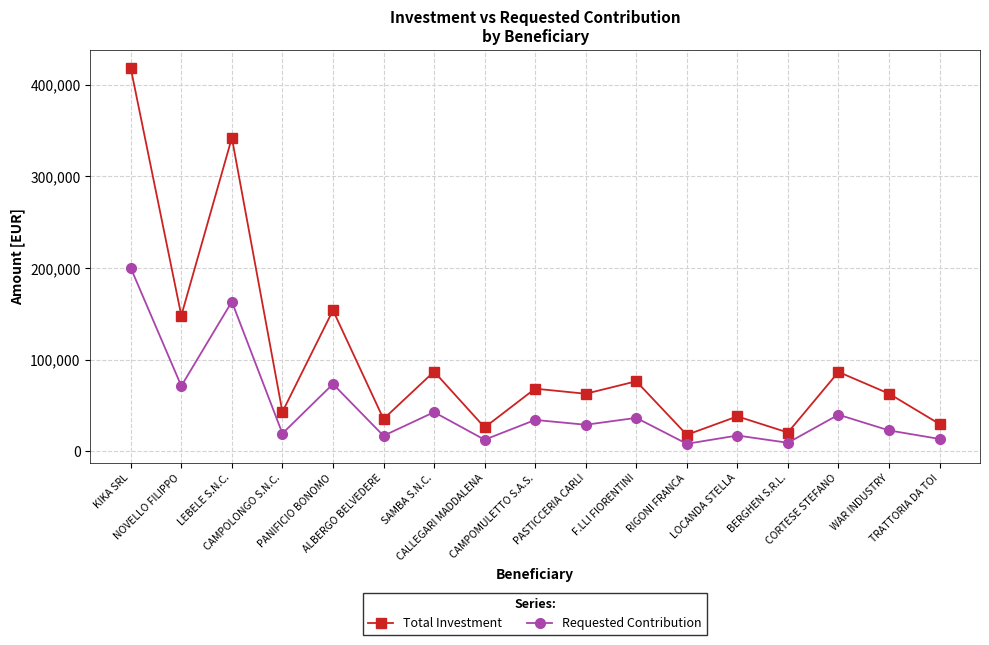

Which series has the largest total across all categories?

Total Investment